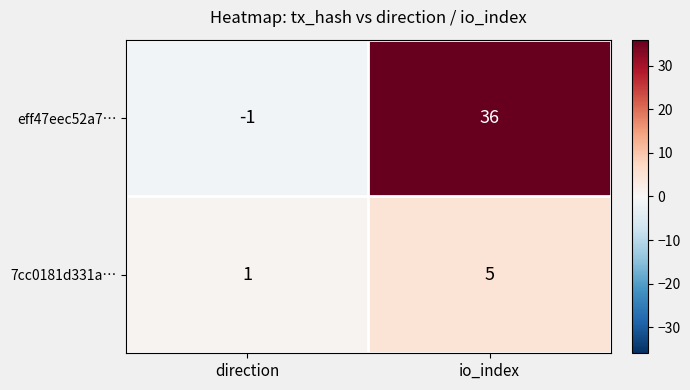

What is the highest value of the eff47eec52a7… series?

36